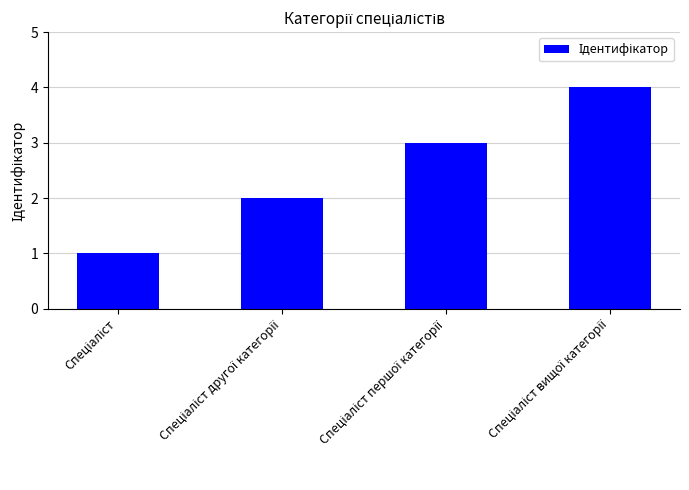

Count the values in the range 2 to 4.

3